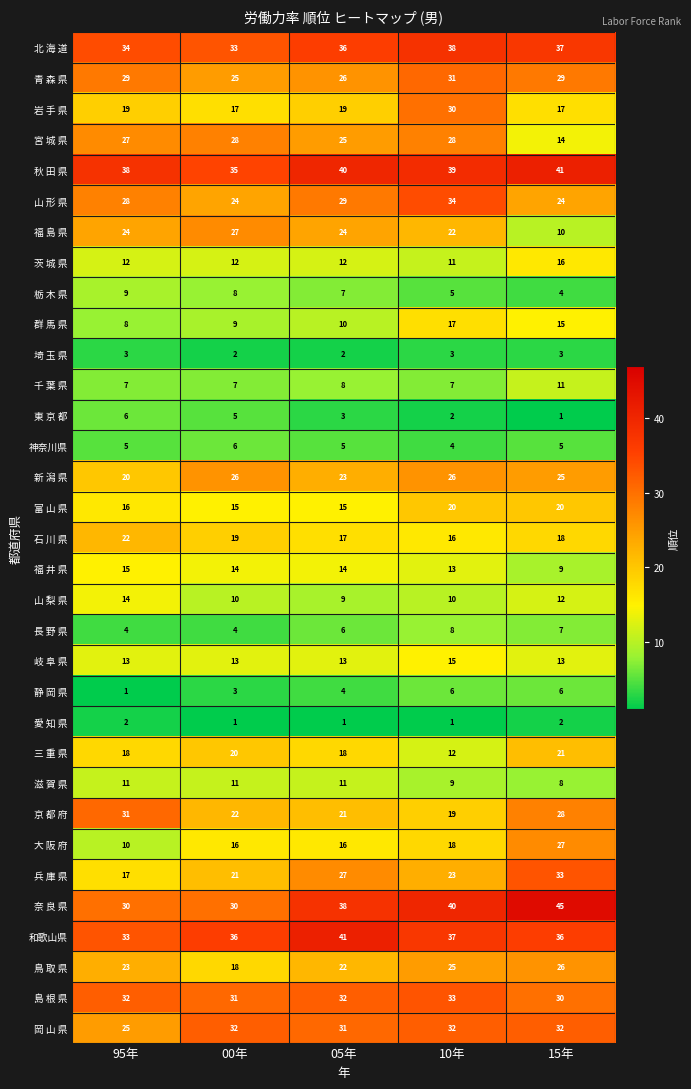

True or false: 福 島 県 has a value of 24 at 05年.

True